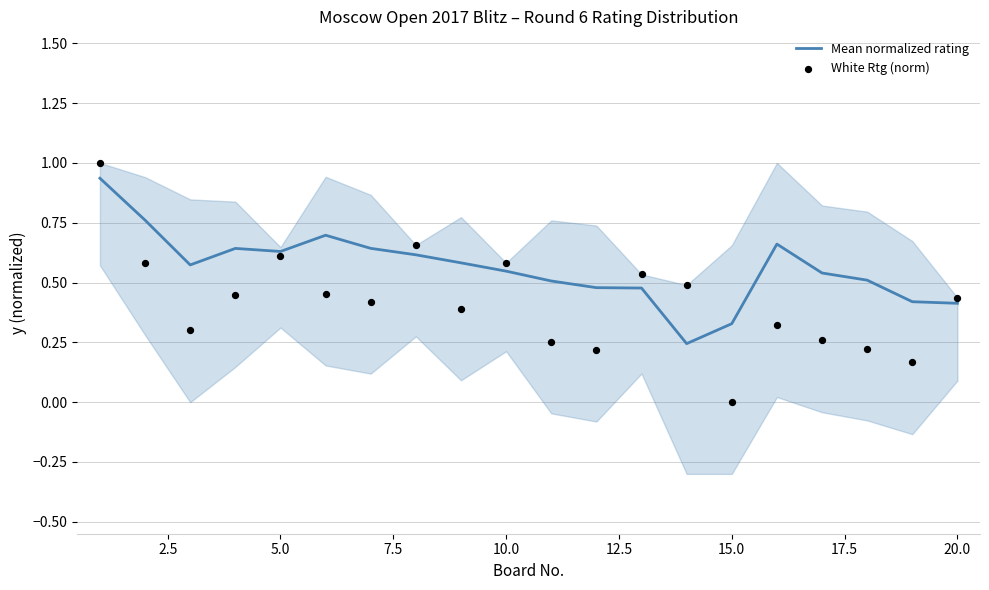

Which series has the largest total across all categories?

Mean normalized rating